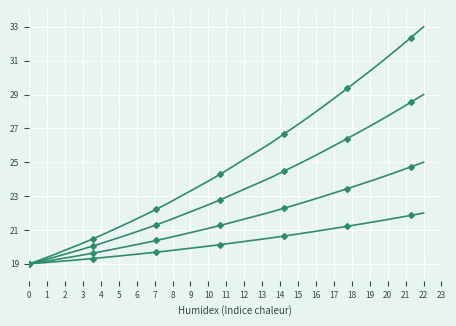

Is it true that Spectrum (40%) equals 38.3 at 19?

False